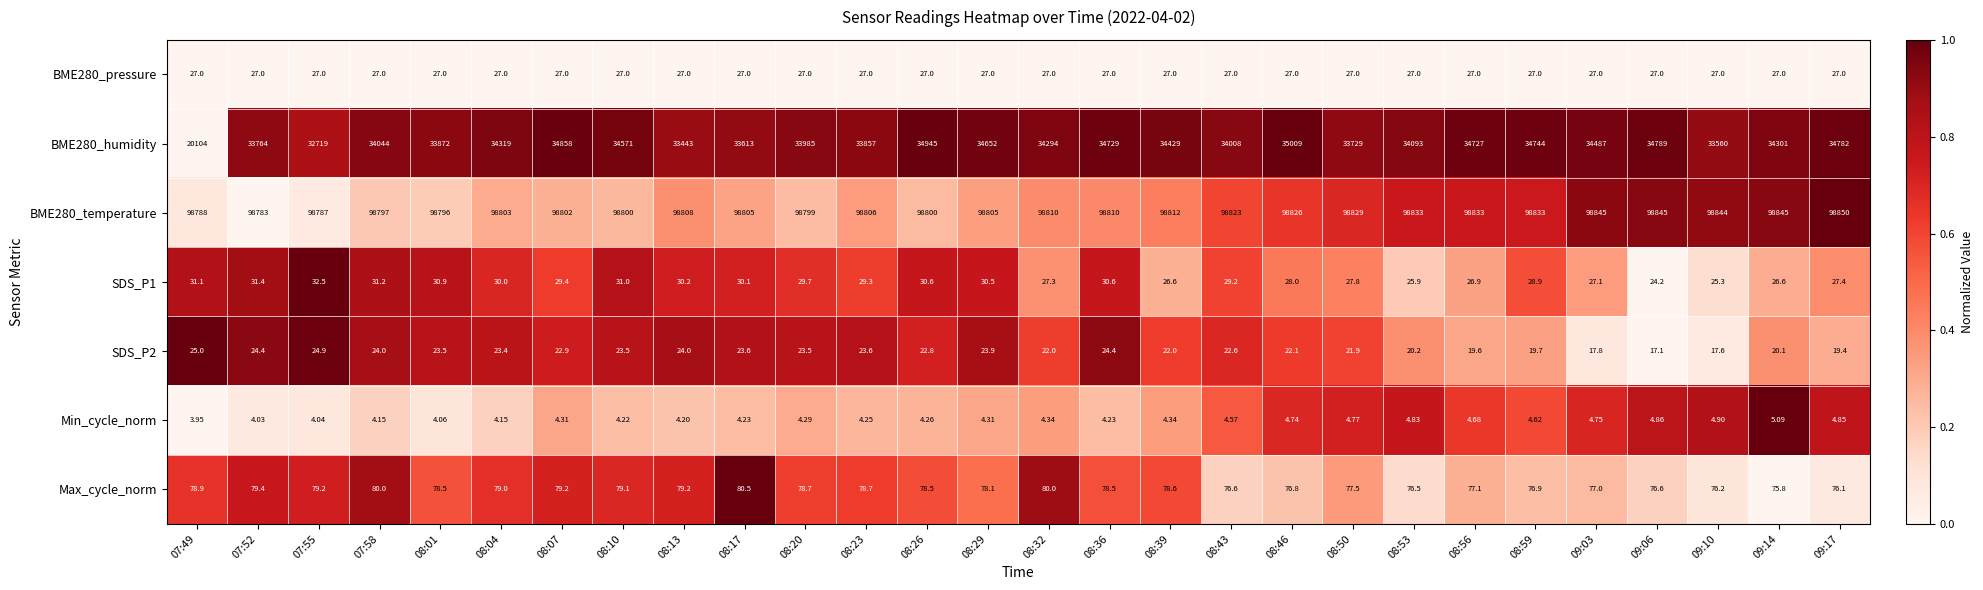

Is the value of SDS_P1 at 07:49 greater than the value of Min_cycle_norm at 08:20?

Yes